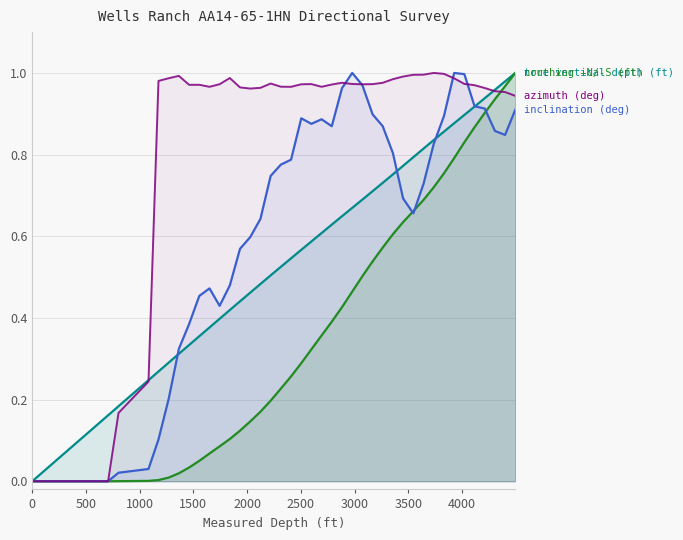

Does the chart have visible grid lines?

Yes